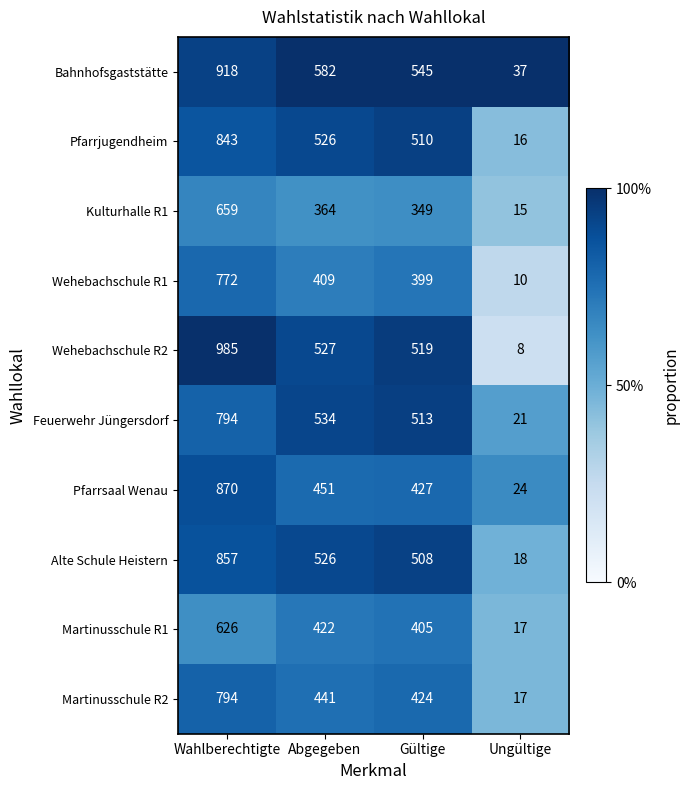

At which category is the sum across all series the highest?

Wahlberechtigte